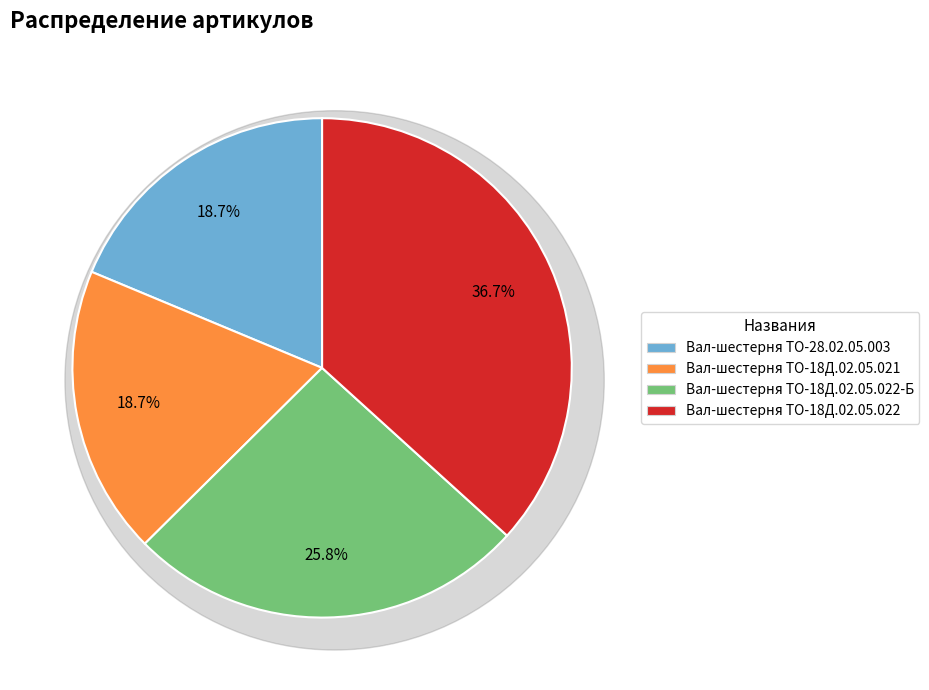

Combined, do Вал-шестерня ТО-18Д.02.05.022-Б and Вал-шестерня ТО-18Д.02.05.021 account for over 50%?

No